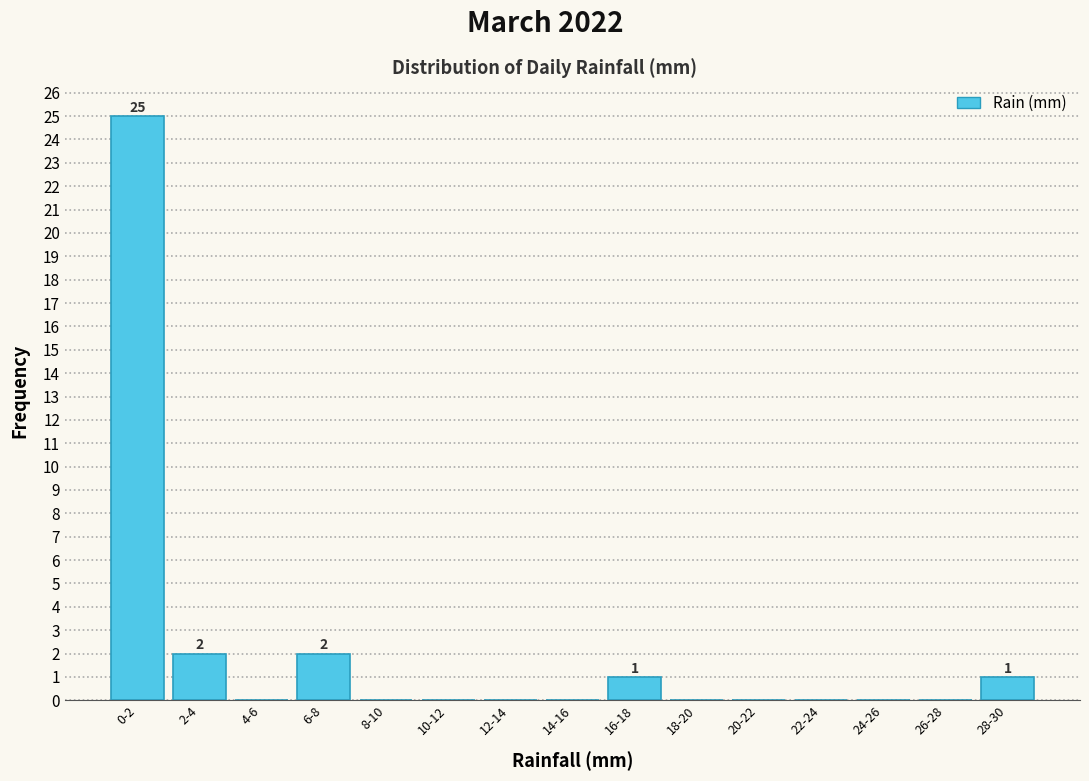

Reading left to right, what are all the values shown in this chart?

0-2=25	2-4=2	4-6=0	6-8=2	8-10=0	10-12=0	12-14=0	14-16=0	16-18=1	18-20=0	20-22=0	22-24=0	24-26=0	26-28=0	28-30=1